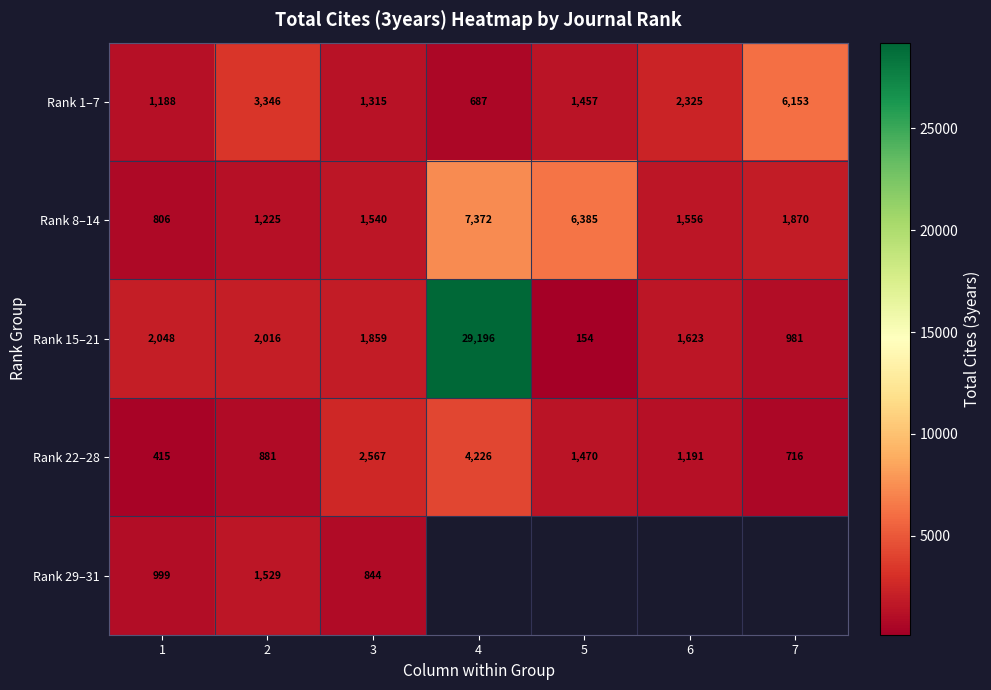

What is the difference between the second highest and second lowest values in the Rank 1–7 series?

2158